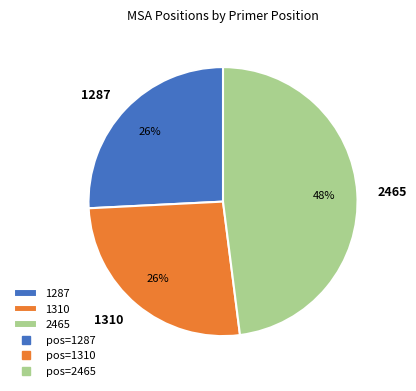

What is the largest slice in the pie chart?

2465